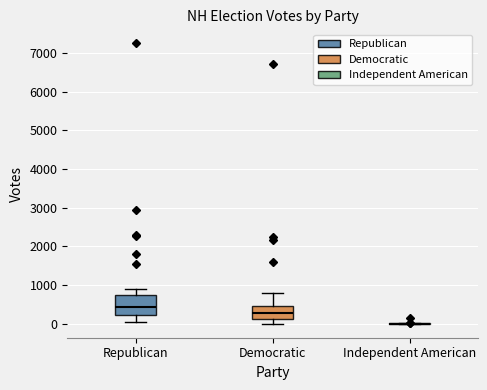

Reading left to right, transcribe this box plot: for each box, give where its median line is, the range the box spans, and where its two whiskers end, as read against the y-axis. The values are not printed on the chart, so give them approximately, as read against the axis.

Republican: median 400, box 200 to 700, whiskers 0 to 900
Democratic: median 300, box 100 to 400, whiskers 0 to 800
Independent American: box collapsed to a line at 0, whiskers 0 to 0